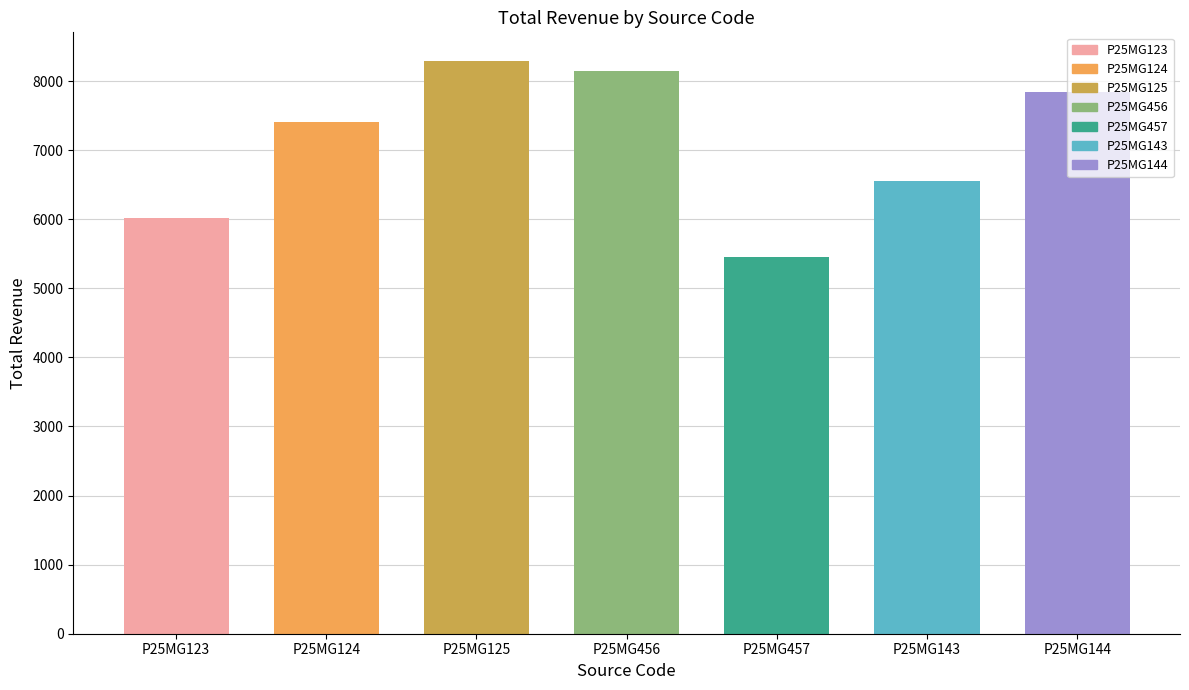

What is the average value?

7103